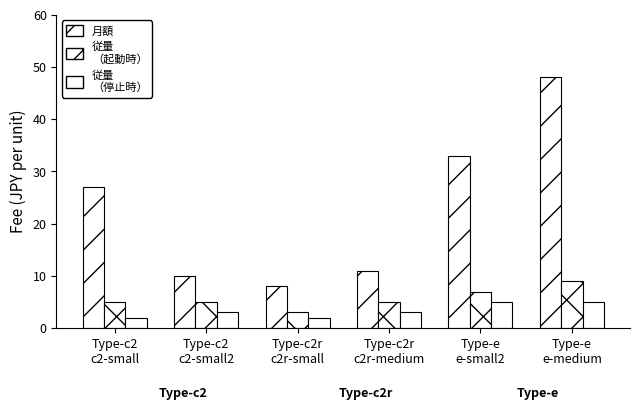

How many groups of bars are there?

6